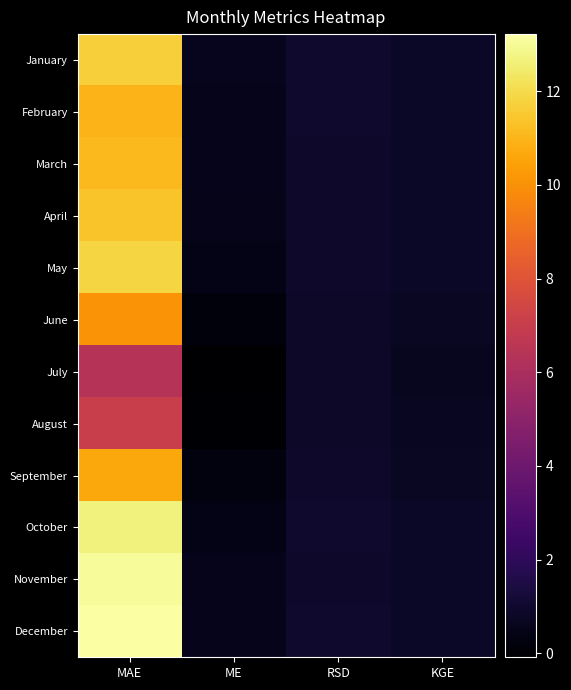

Which category has the highest value across all series?

MAE